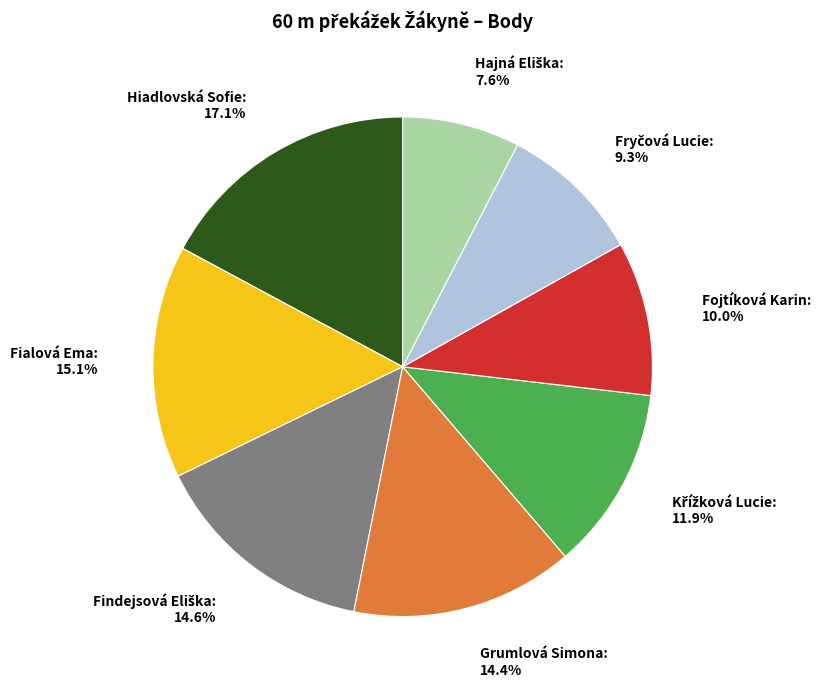

Count the number of slices in the pie.

8